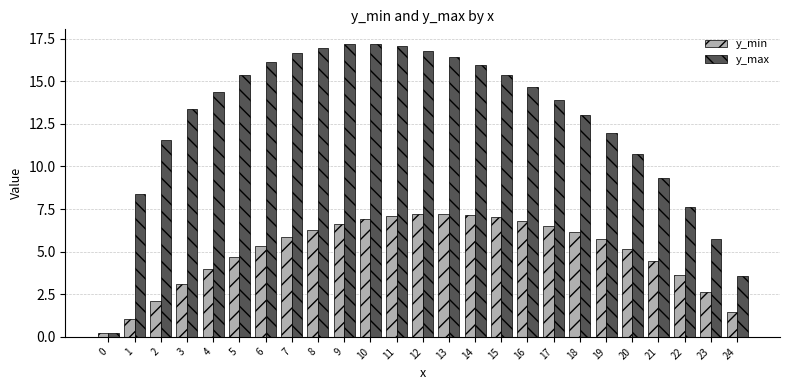

What are all the series names shown in the legend?

y_min, y_max